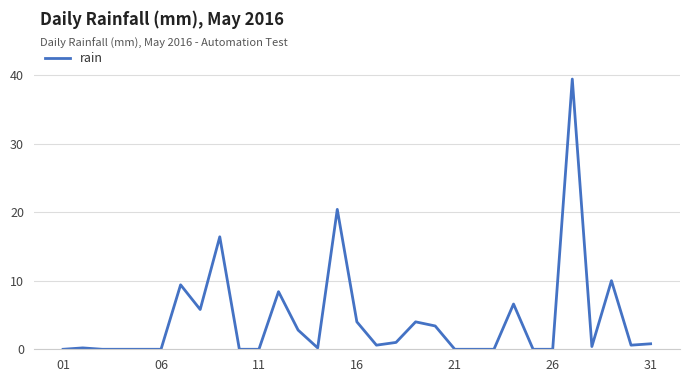

What is the maximum value shown in the chart?

39.4